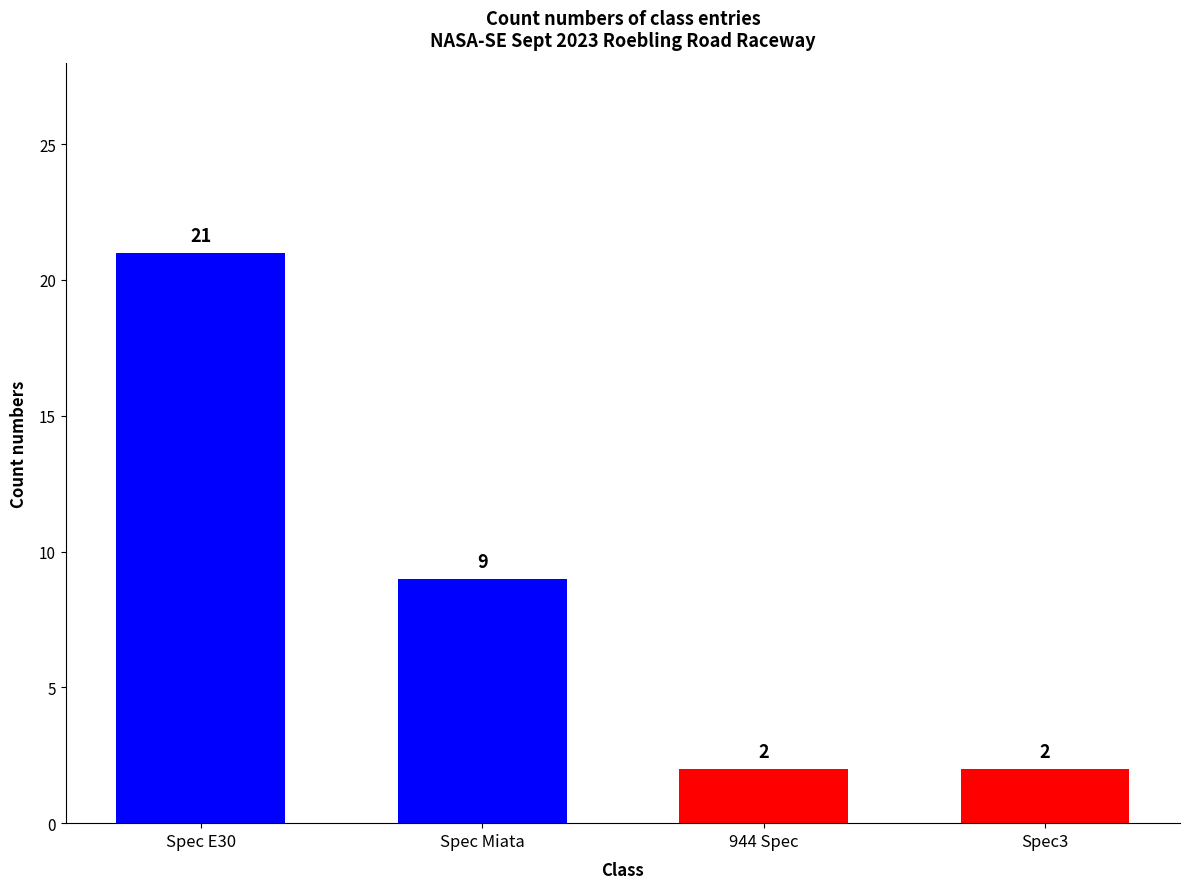

What is the difference between the maximum and second lowest values?

19